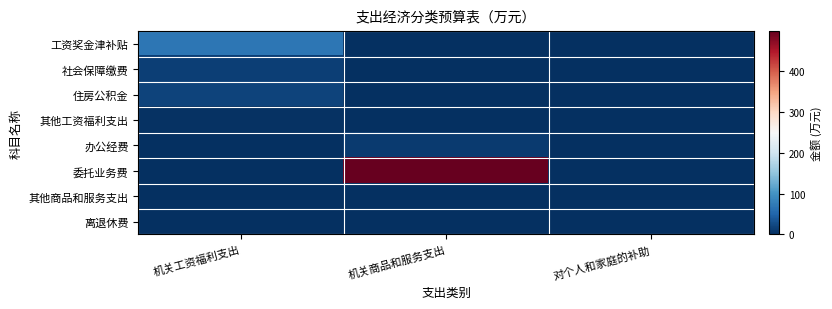

Rank the series at 对个人和家庭的补助 from highest to lowest value.

离退休费, 工资奖金津补贴, 社会保障缴费, 住房公积金, 其他工资福利支出, 办公经费, 委托业务费, 其他商品和服务支出